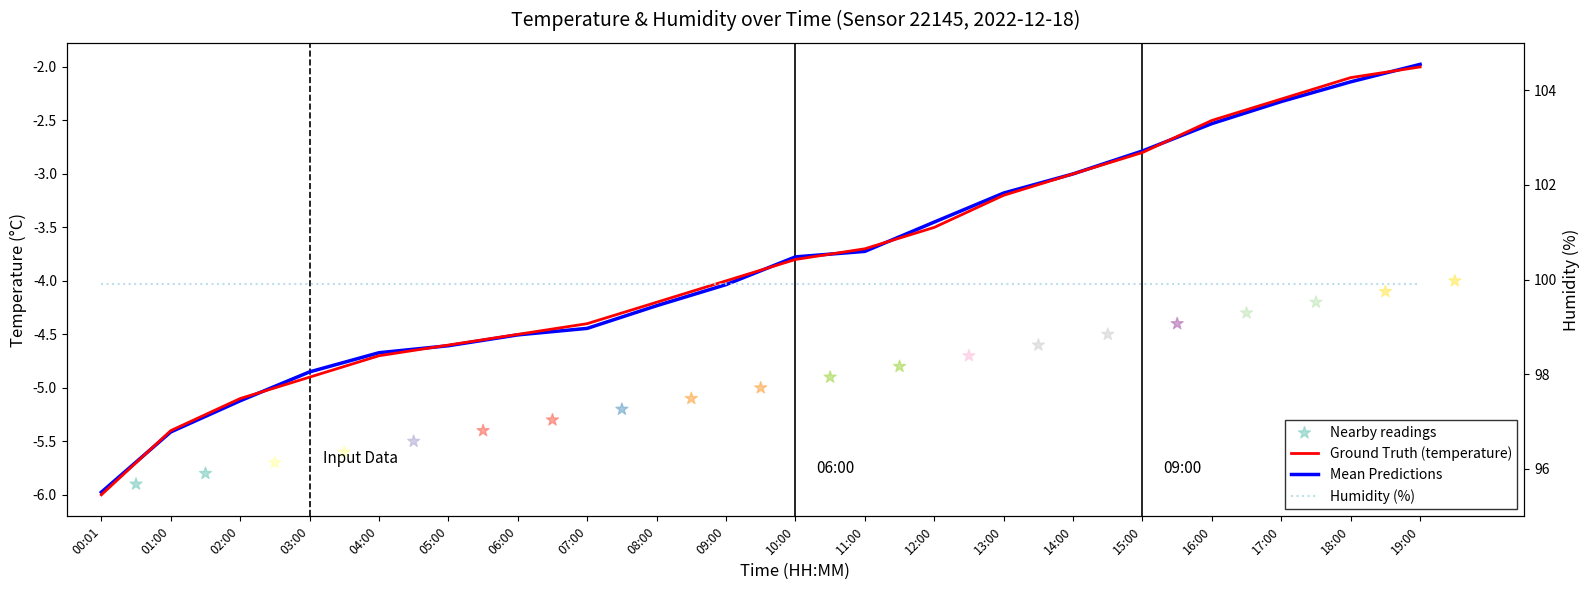

Is the value of Nearby readings at 12:00 greater than the value of Mean Predictions at 00:01?

Yes